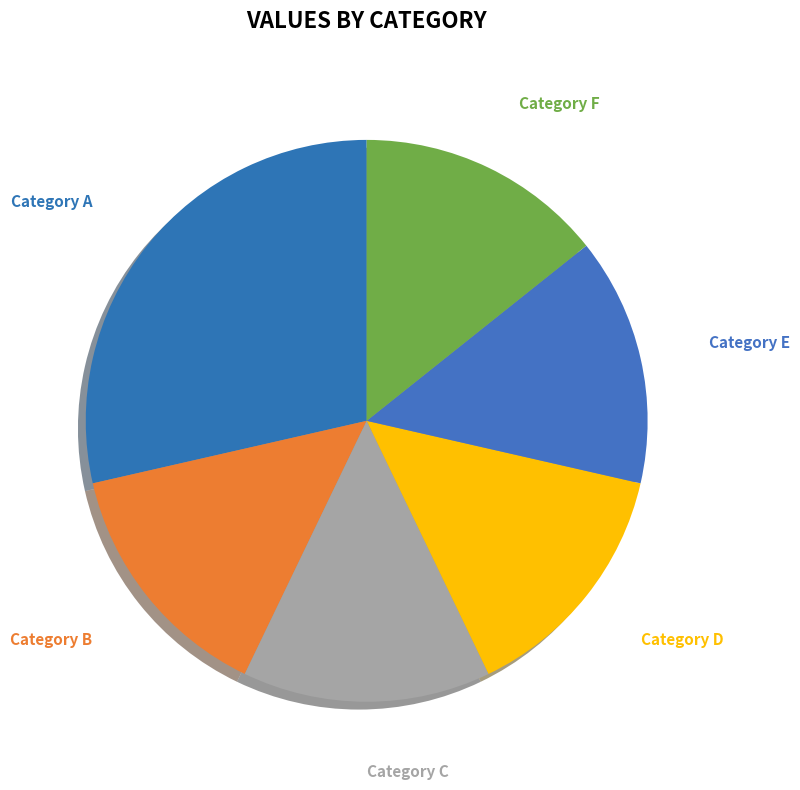

Is there any slice that represents more than half of the pie?

No